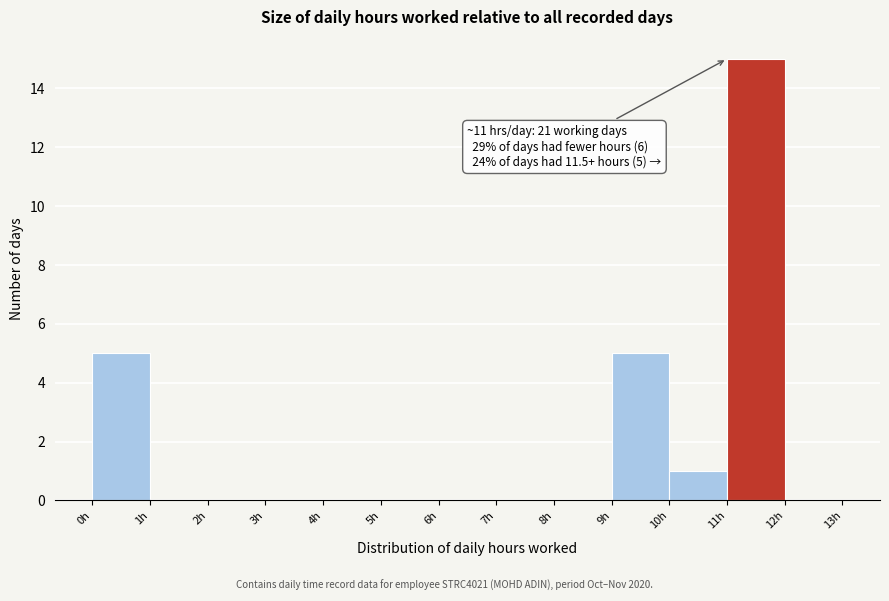

Which range on the x-axis has the tallest bar?

11 to 12